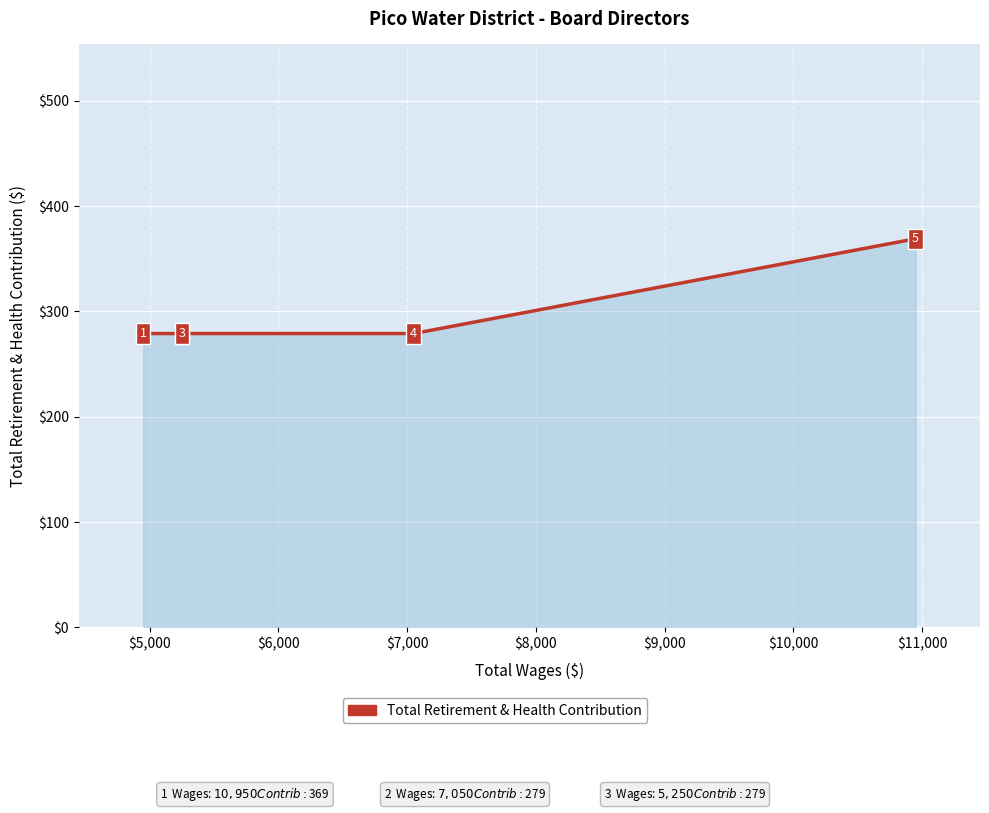

Reading left to right, transcribe all the data shown in this chart.

279	279	279	279	369